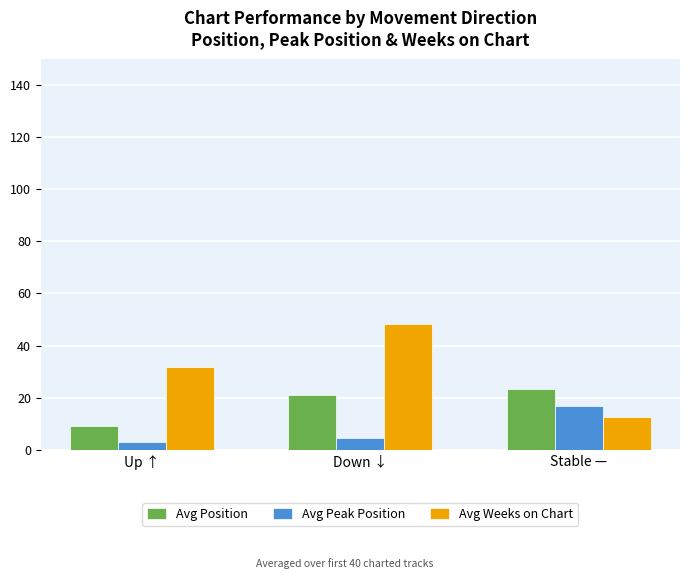

What is the difference between the highest and lowest values at Up ↑?

29.0